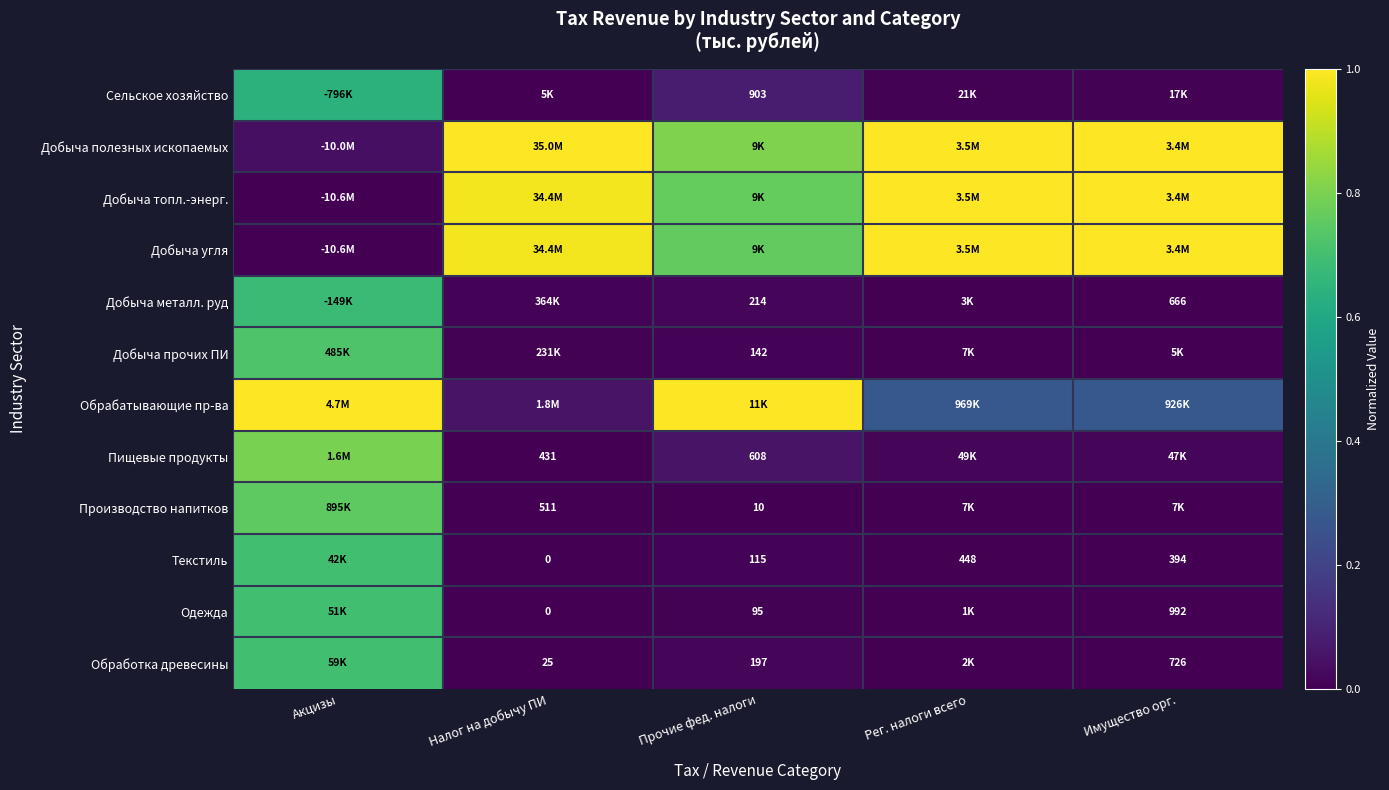

Is the value of Производство напитков at Налог на добычу ПИ greater than the value of Текстиль at Налог на добычу ПИ?

Yes